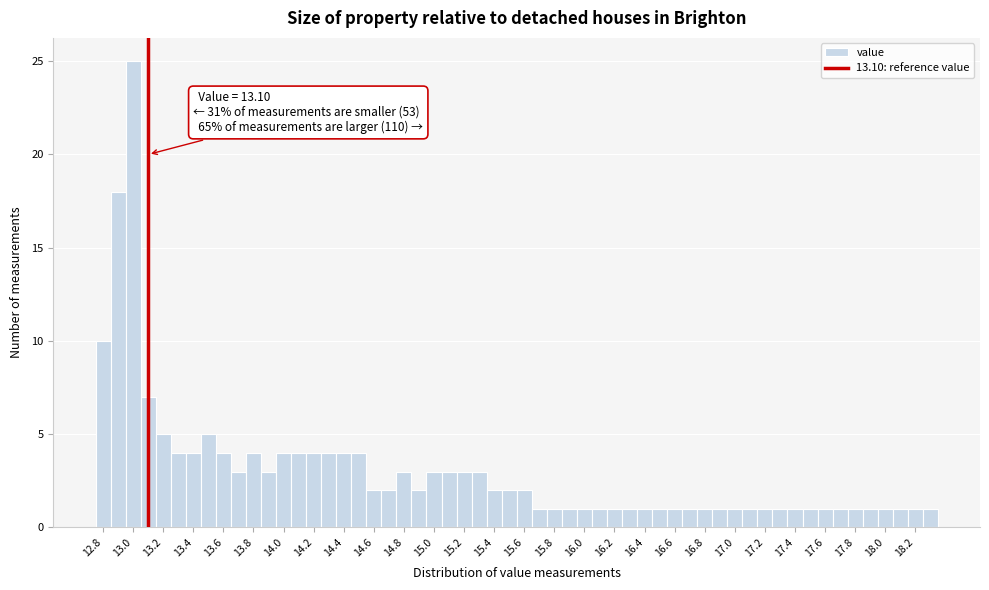

Which range on the x-axis has the tallest bar?

12.95 to 13.05